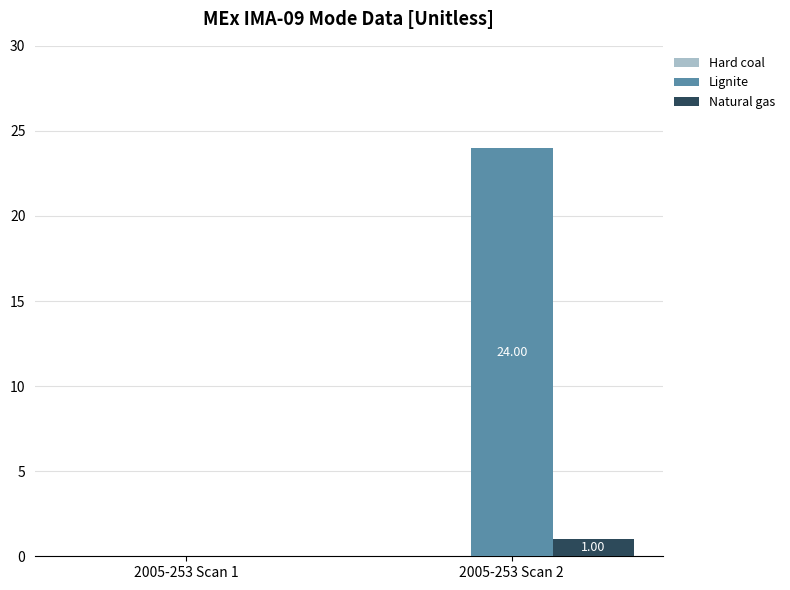

What is the approximate value of Natural gas at 2005-253 Scan 2?

1